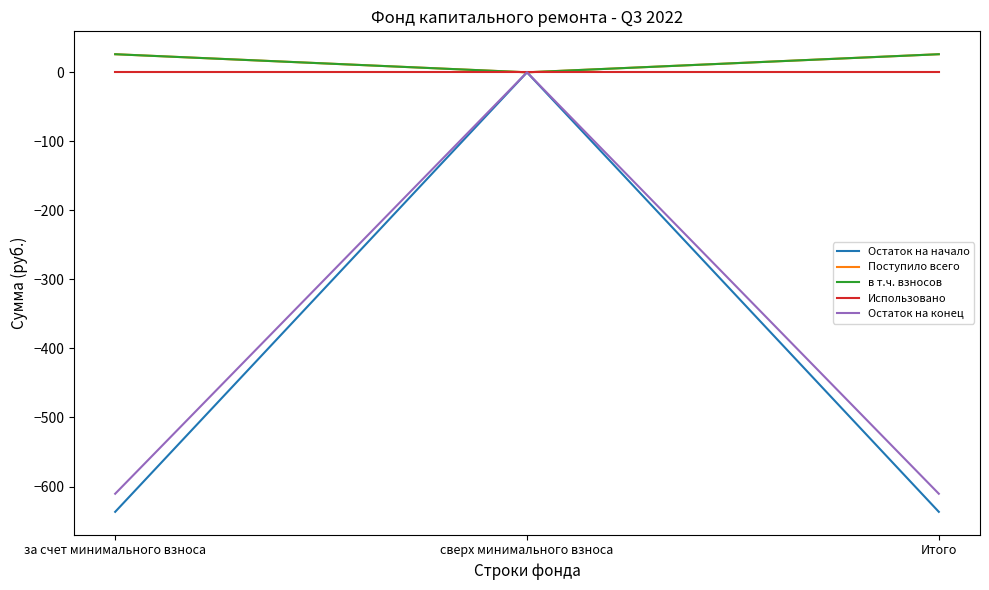

Read the Остаток на конец value at Итого.

-610.4